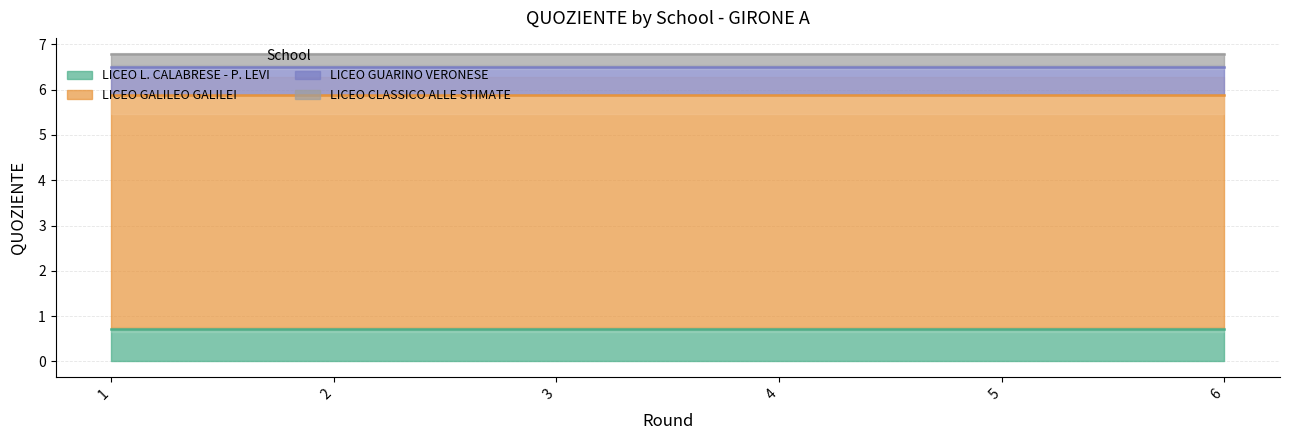

True or false: LICEO L. CALABRESE - P. LEVI and LICEO CLASSICO ALLE STIMATE cross at least once.

False